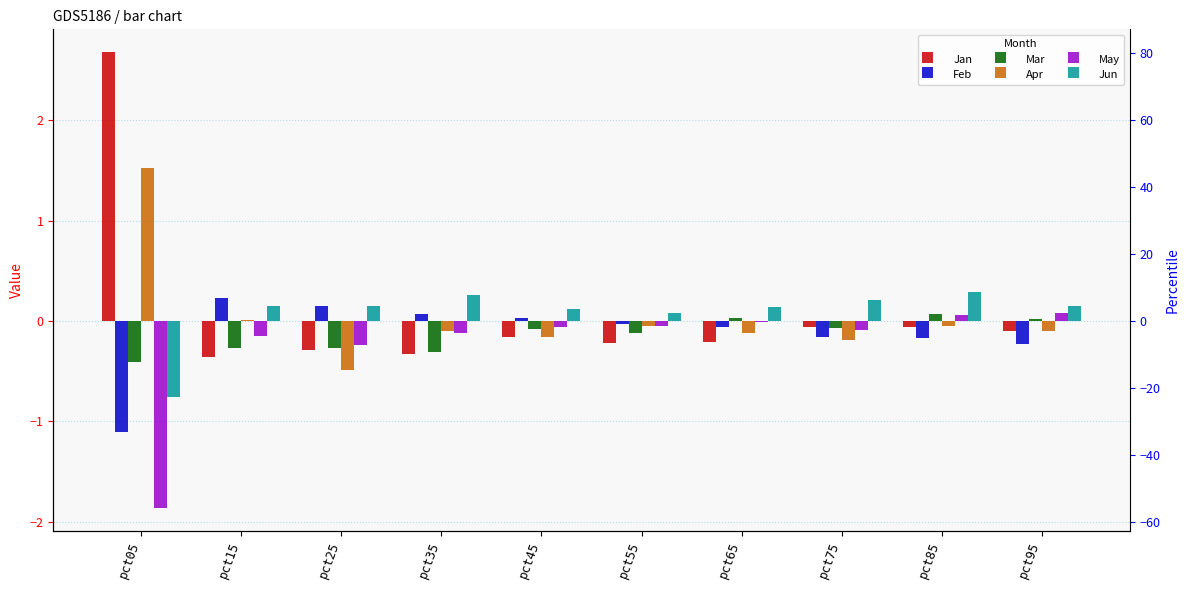

At pct65, list the series in order from smallest to largest.

Jan, Apr, Feb, May, Mar, Jun